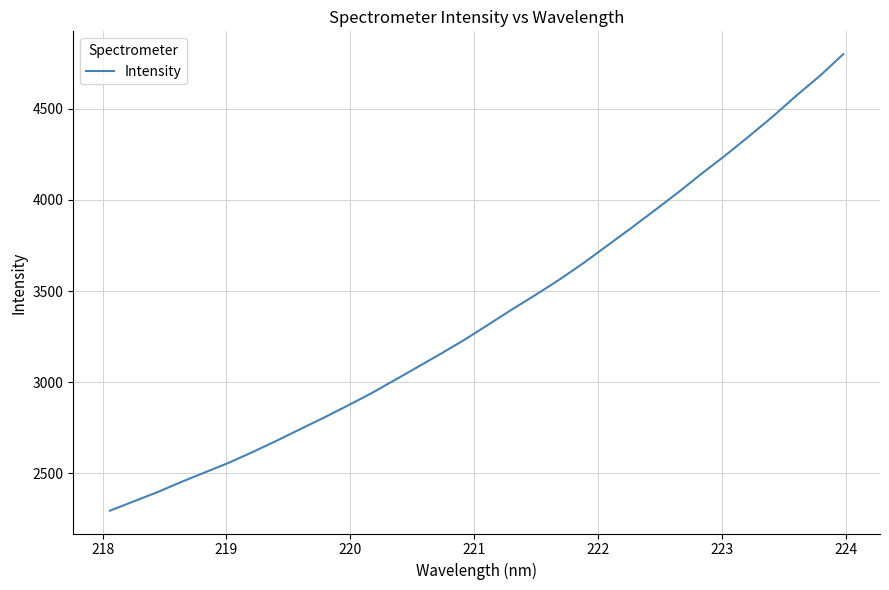

How many lines are shown in the chart?

1